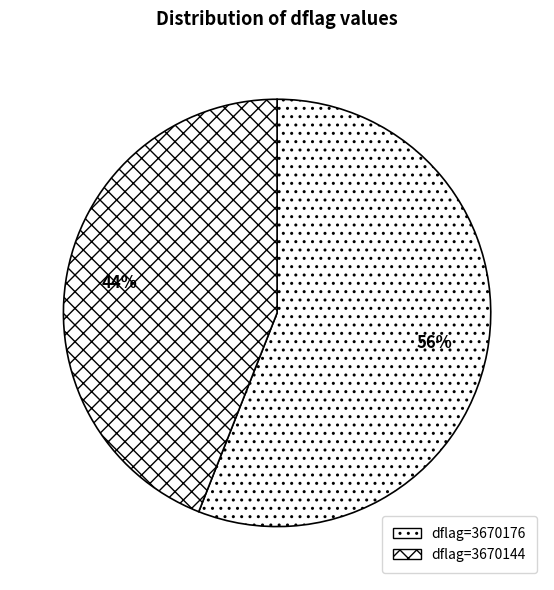

How many segments does this pie chart have?

2